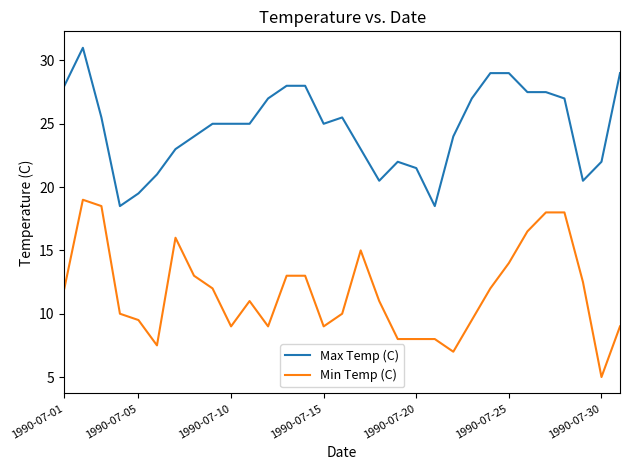

What is the average value of the Min Temp (C) series?

11.7